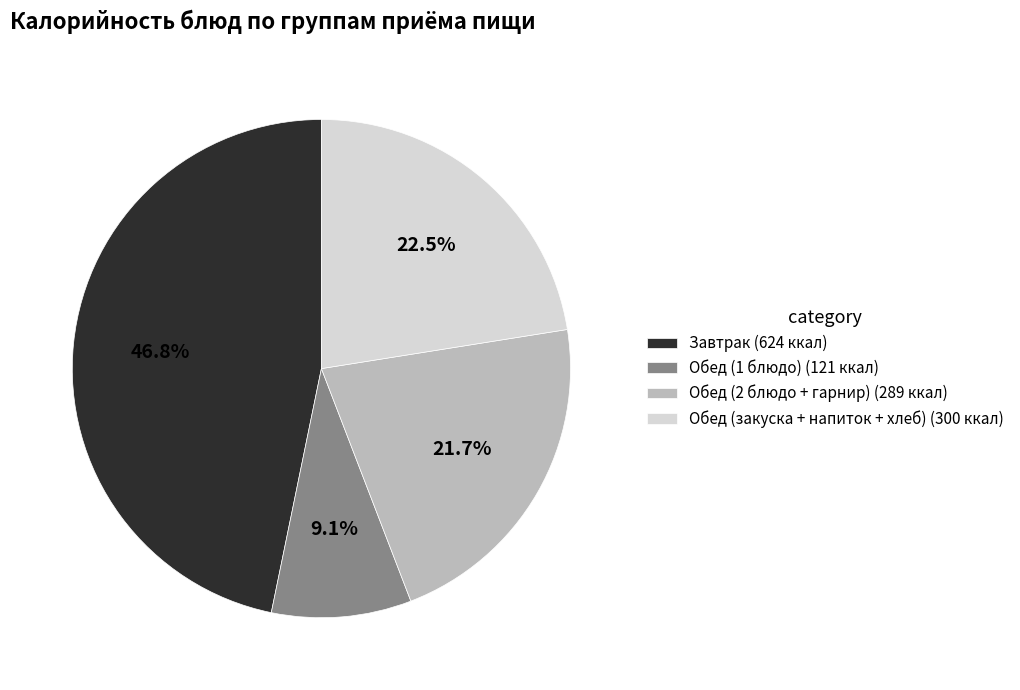

Rank the categories by value from lowest to highest.

Обед (1 блюдо) (121 ккал), Обед (2 блюдо + гарнир) (289 ккал), Обед (закуска + напиток + хлеб) (300 ккал), Завтрак (624 ккал)